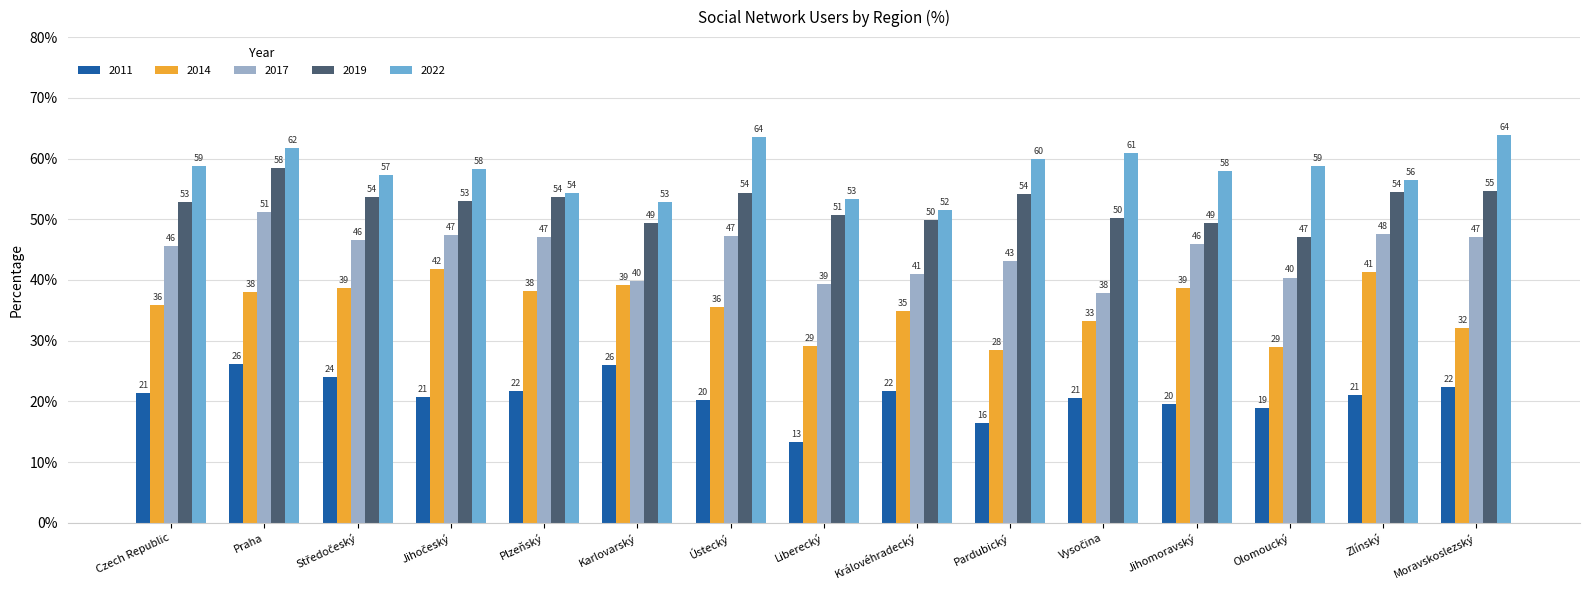

At which category is the sum across all series the highest?

Praha